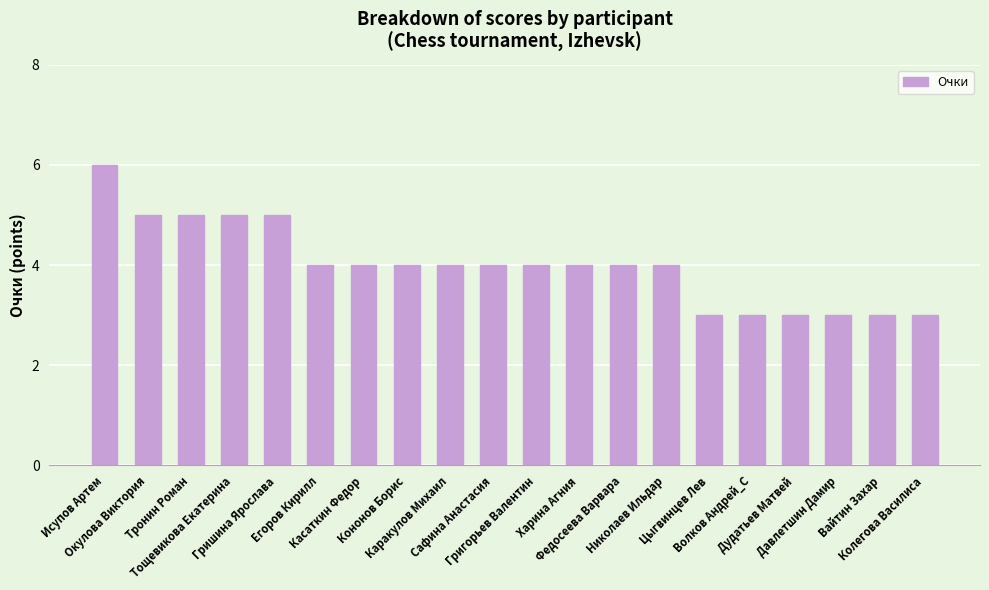

Between Гришина Ярослава and Исупов Артем, which is larger?

Исупов Артем